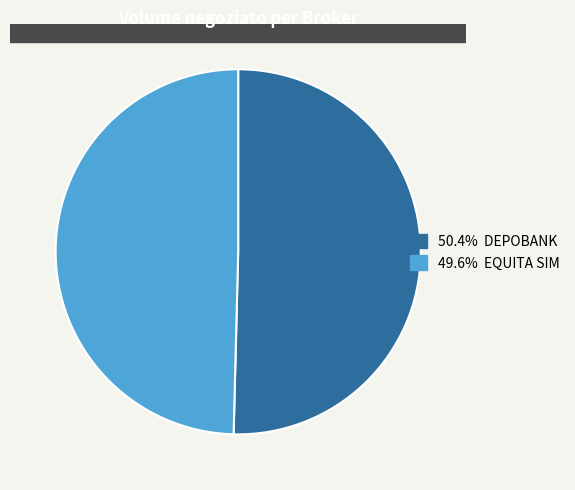

Is there a majority slice in this chart?

Yes